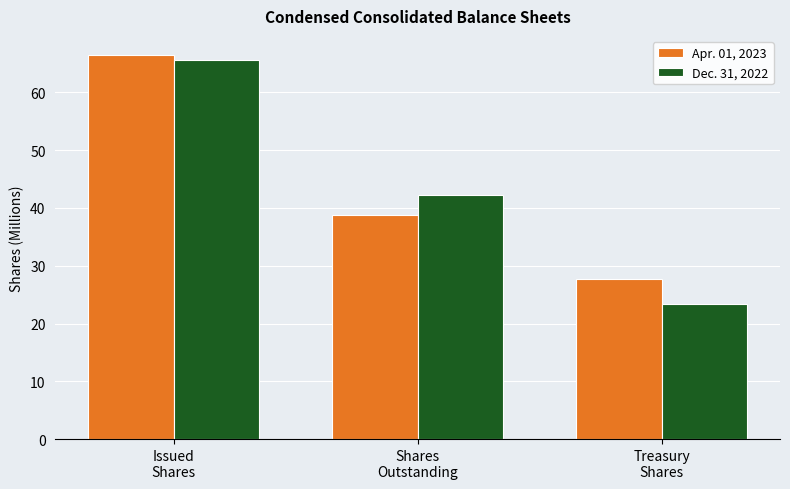

How many data points in Apr. 01, 2023 are less than 38?

1